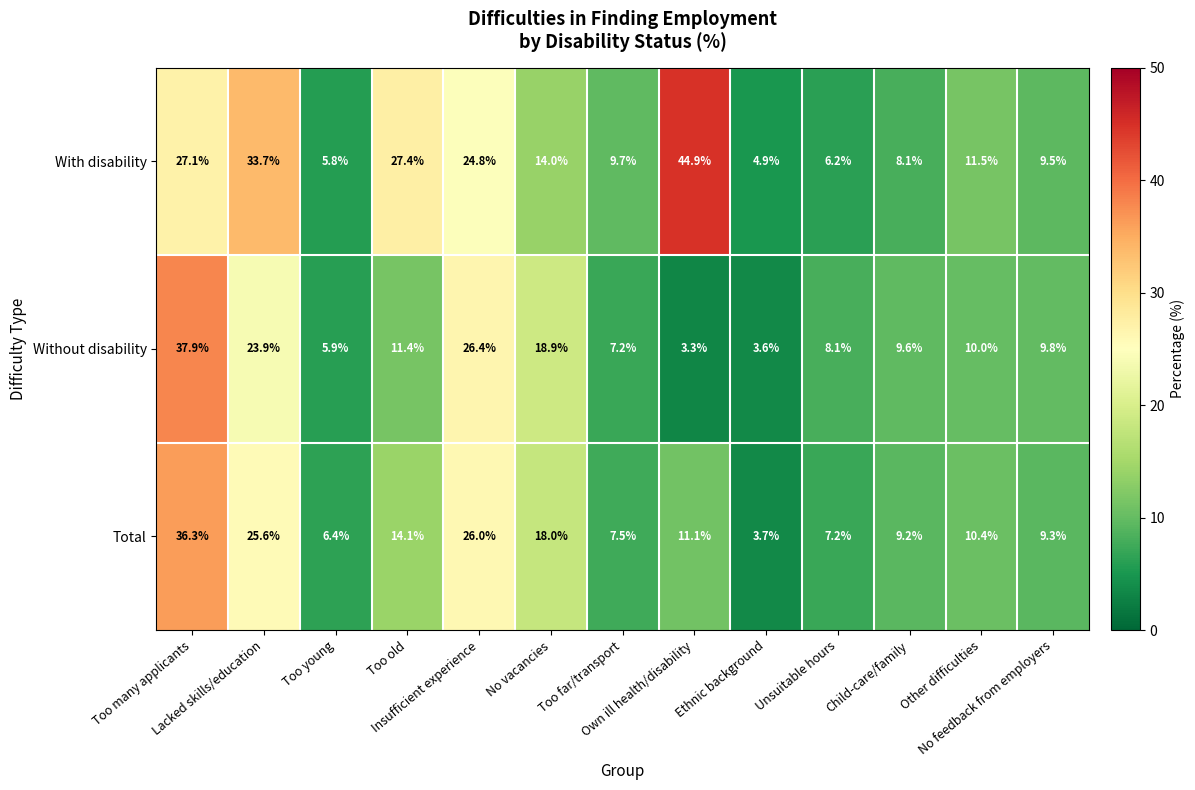

List the series in order of their overall mean, highest first.

With disability, Total, Without disability